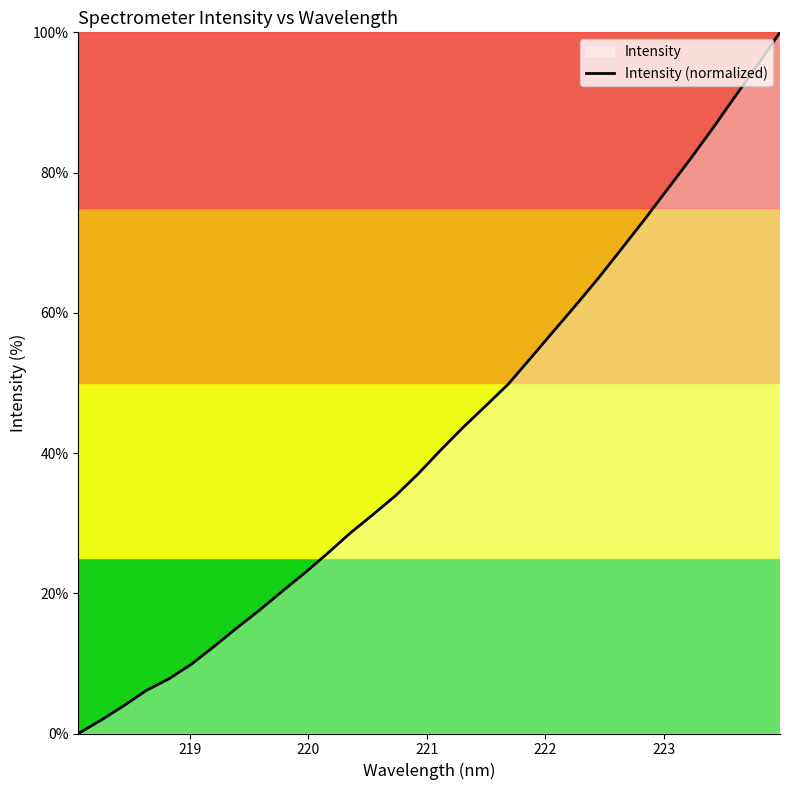

What is the maximum value shown in the chart?

100.0